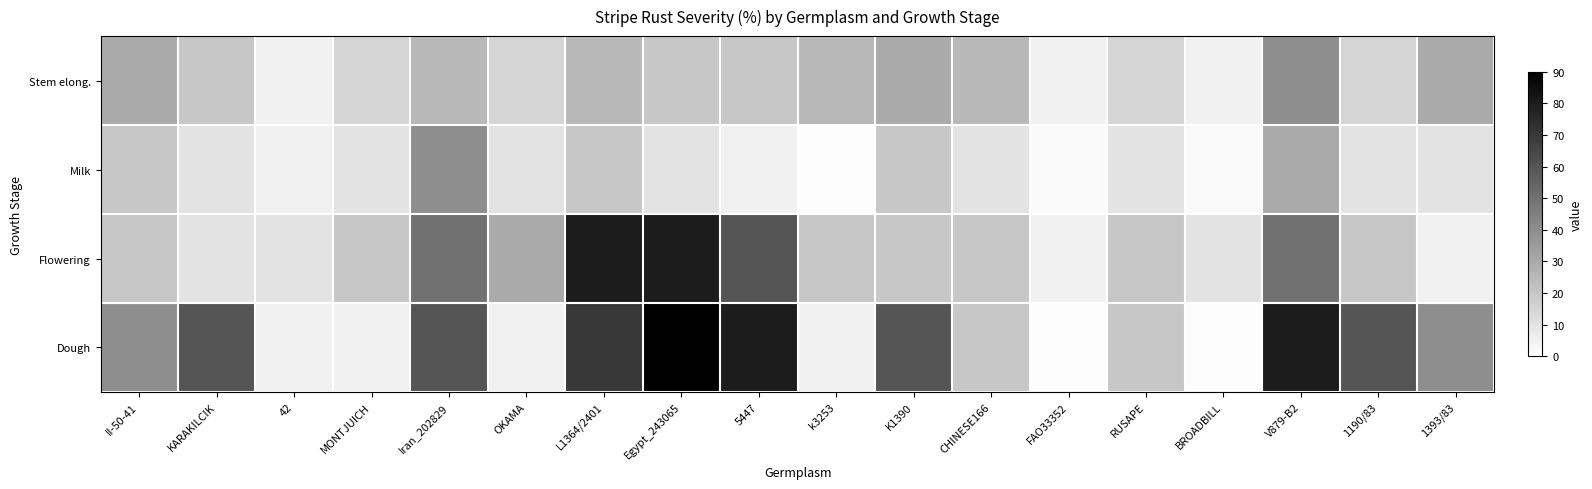

Reading left to right, what are all the values shown in this chart?

Stem elong.: II-50-41=30	KARAKILCIK=20	42=5	MONTJUICH=15	Iran_202829=25	OKAMA=15	L1364/2401=25	Egypt_243065=20	5447=20	k3253=25	K1390=30	CHINESE166=25	FAO33352=5	RUSAPE=15	BROADBILL=5	V879-B2=40	1190/83=15	1393/83=30
Milk: II-50-41=20	KARAKILCIK=10	42=5	MONTJUICH=10	Iran_202829=40	OKAMA=10	L1364/2401=20	Egypt_243065=10	5447=5	k3253=1	K1390=20	CHINESE166=10	FAO33352=2	RUSAPE=10	BROADBILL=2	V879-B2=30	1190/83=10	1393/83=10
Flowering: II-50-41=20	KARAKILCIK=10	42=10	MONTJUICH=20	Iran_202829=50	OKAMA=30	L1364/2401=80	Egypt_243065=80	5447=60	k3253=20	K1390=20	CHINESE166=20	FAO33352=5	RUSAPE=20	BROADBILL=10	V879-B2=50	1190/83=20	1393/83=5
Dough: II-50-41=40	KARAKILCIK=60	42=5	MONTJUICH=5	Iran_202829=60	OKAMA=5	L1364/2401=70	Egypt_243065=90	5447=80	k3253=5	K1390=60	CHINESE166=20	FAO33352=1	RUSAPE=20	BROADBILL=1	V879-B2=80	1190/83=60	1393/83=40